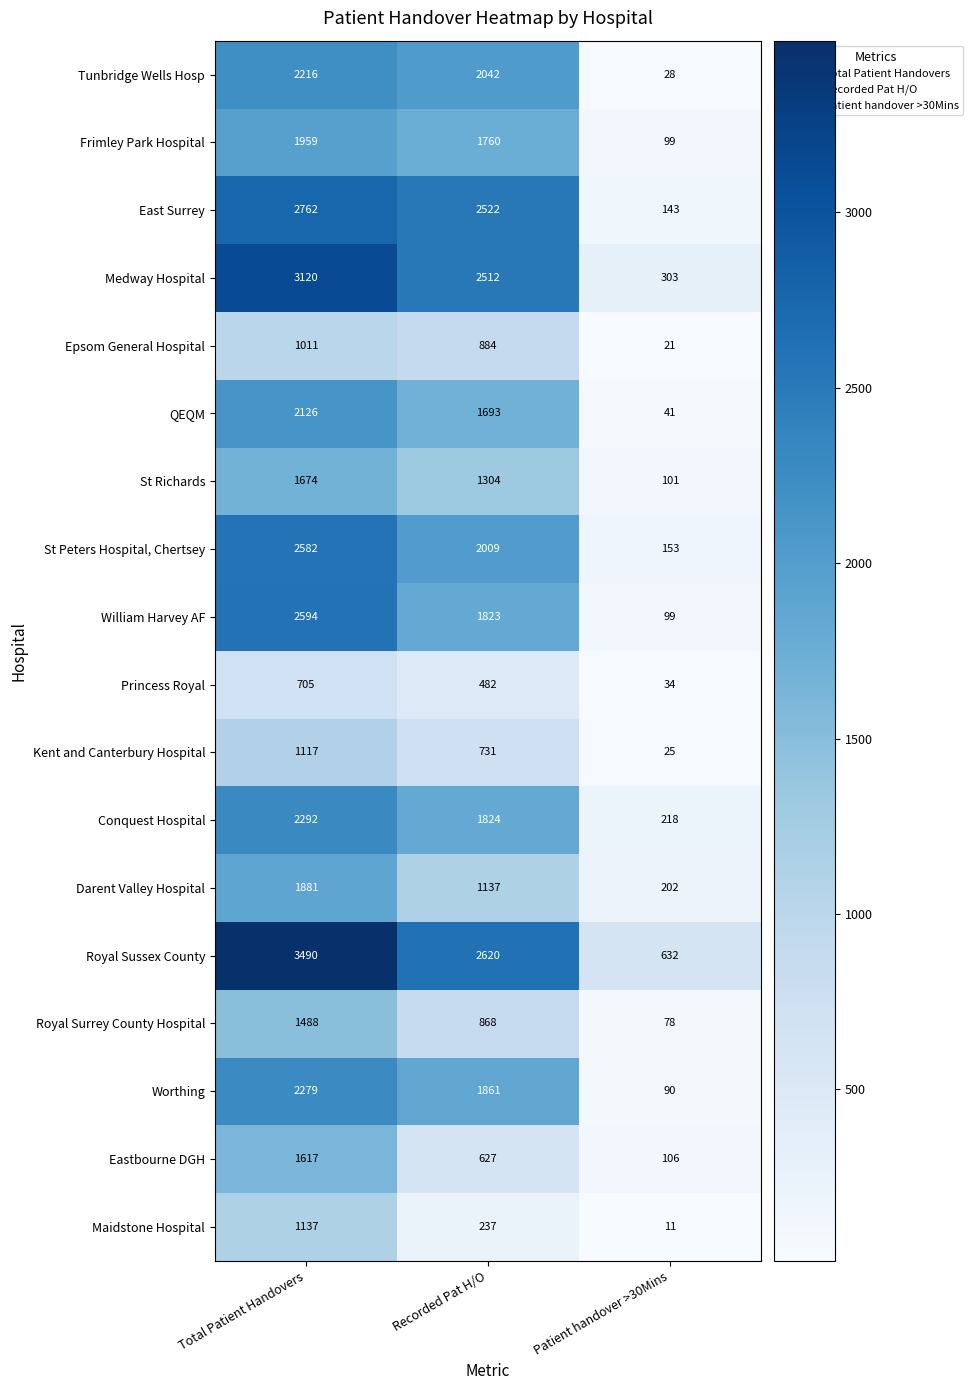

What is the greatest value displayed?

3490